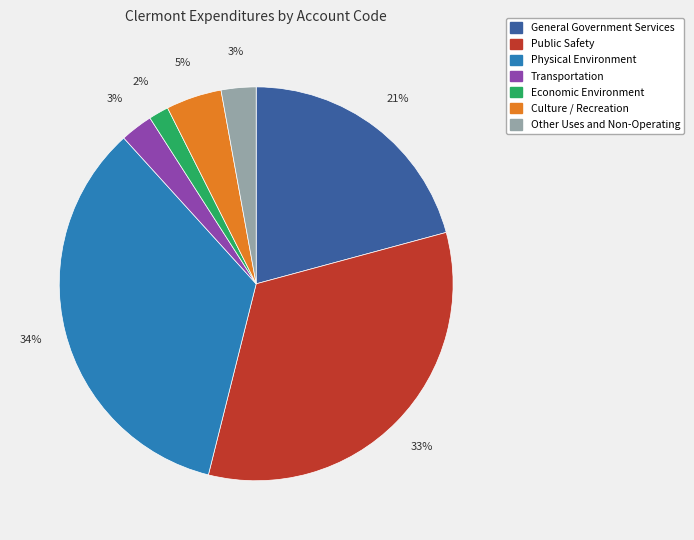

To the nearest percent, what is the average slice percentage?

14%